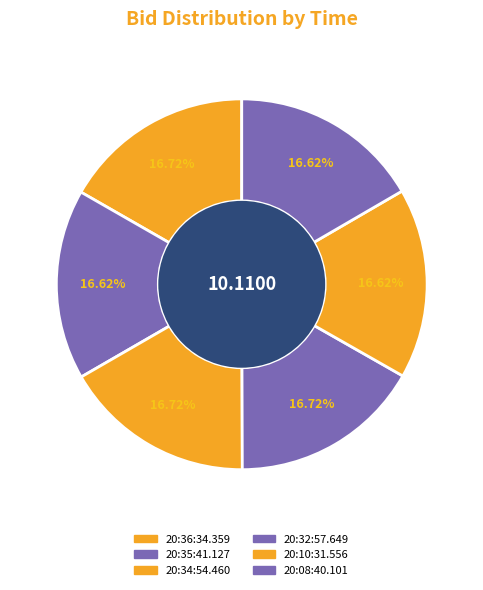

How many segments does this pie chart have?

6